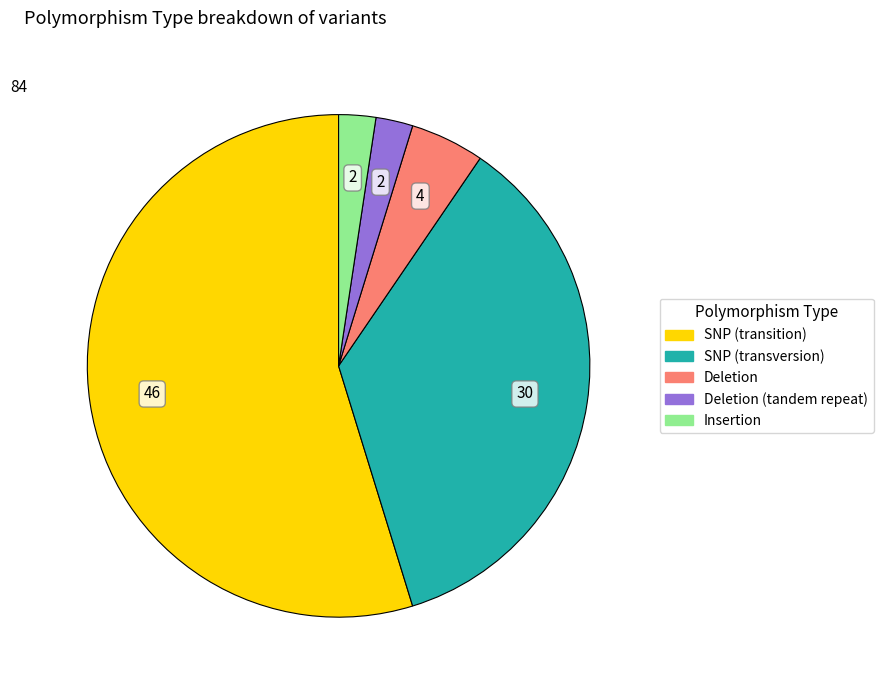

Is there any slice that represents more than half of the pie?

Yes